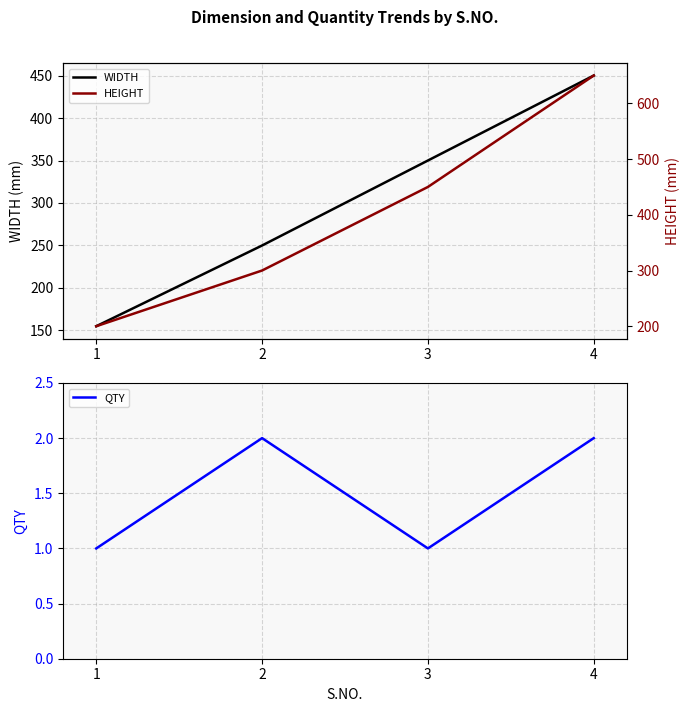

Which series has the largest range (max minus min)?

HEIGHT